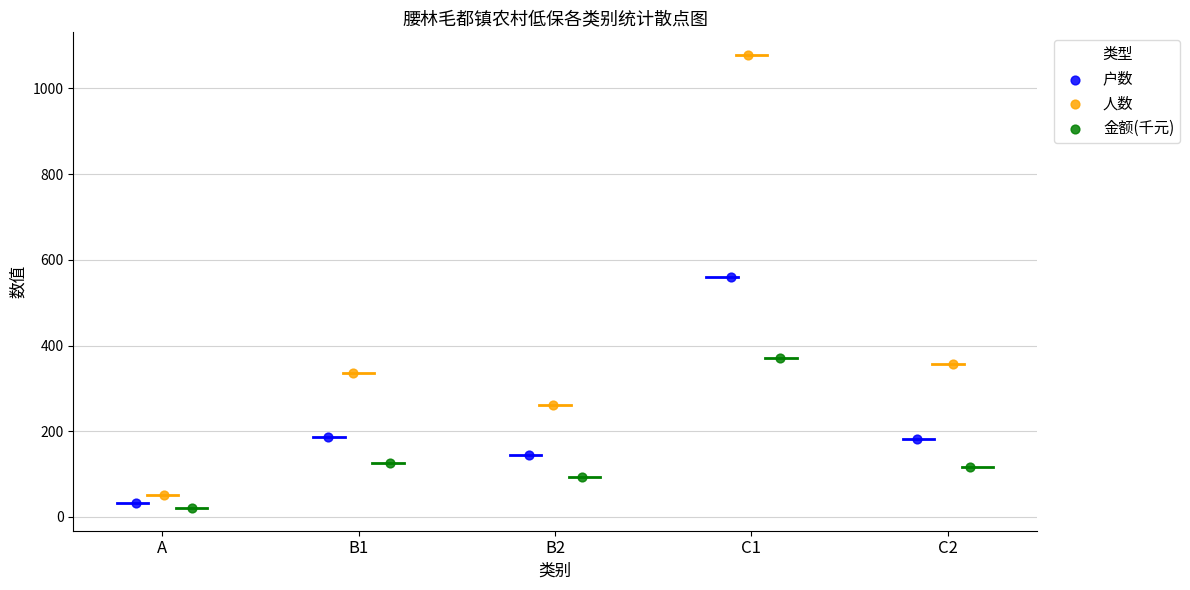

Which series reaches the minimum Y coordinate?

金额(千元)